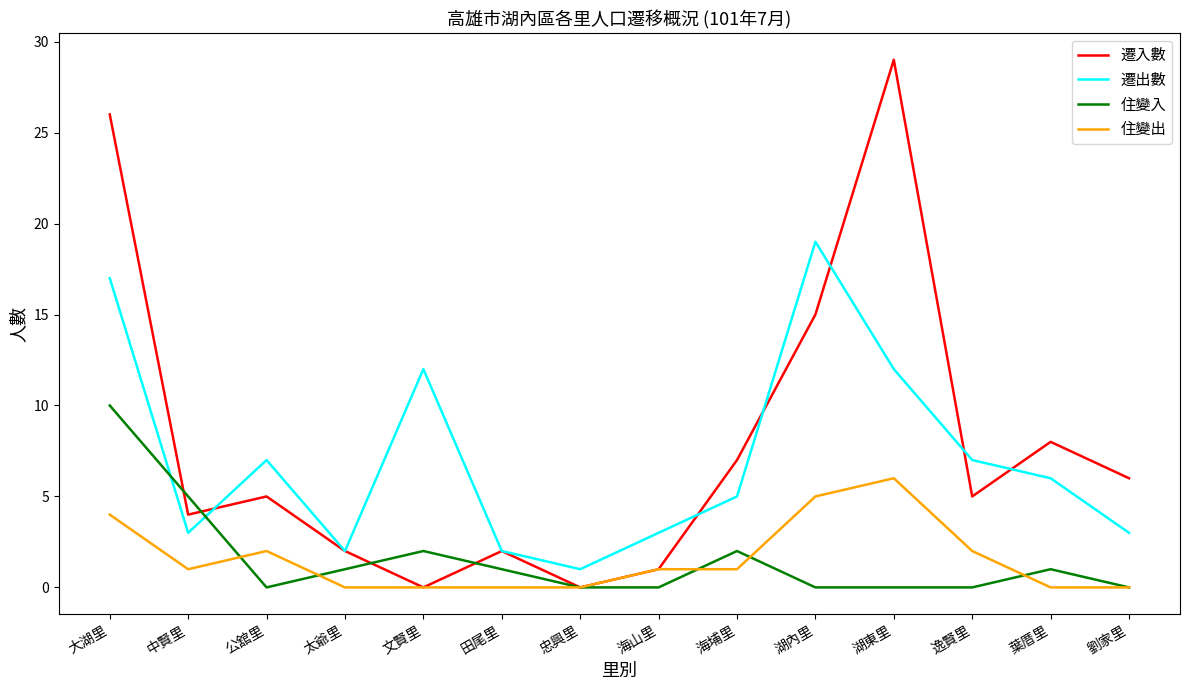

List the series in order of their peak value, highest first.

遷入數, 遷出數, 住變入, 住變出